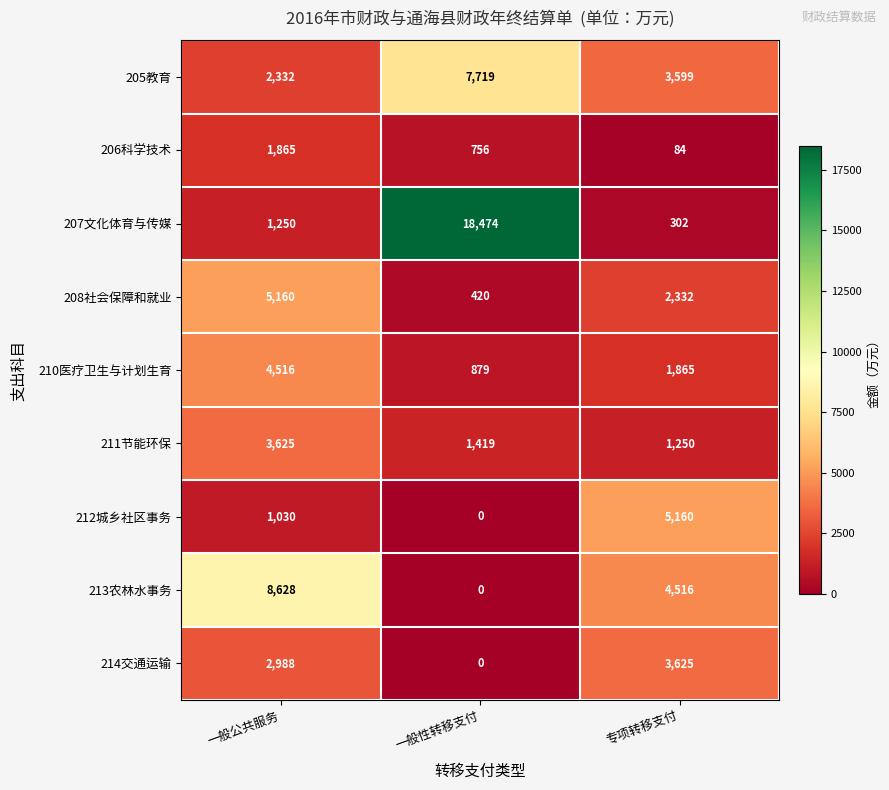

At which label does 211节能环保 first exceed 1419?

一般公共服务